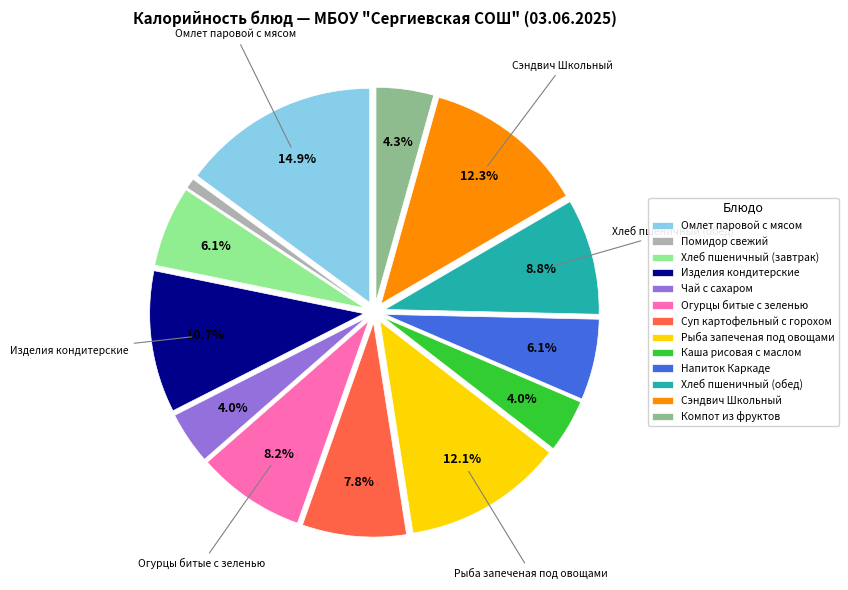

To the nearest percent, what portion does Суп картофельный с горохом represent?

8%